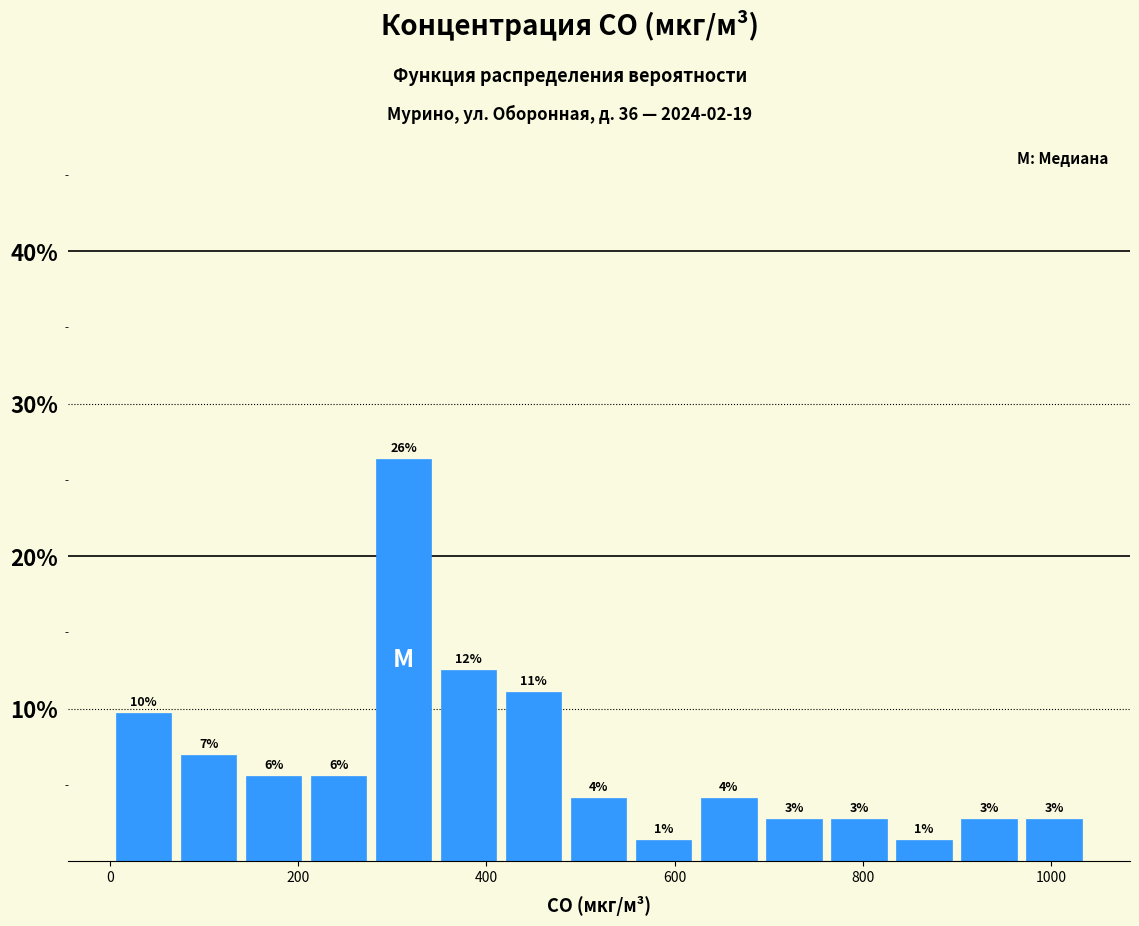

Around what value on the x-axis is the tallest bar? Give the approximate position of its centre, as read against the axis.

320